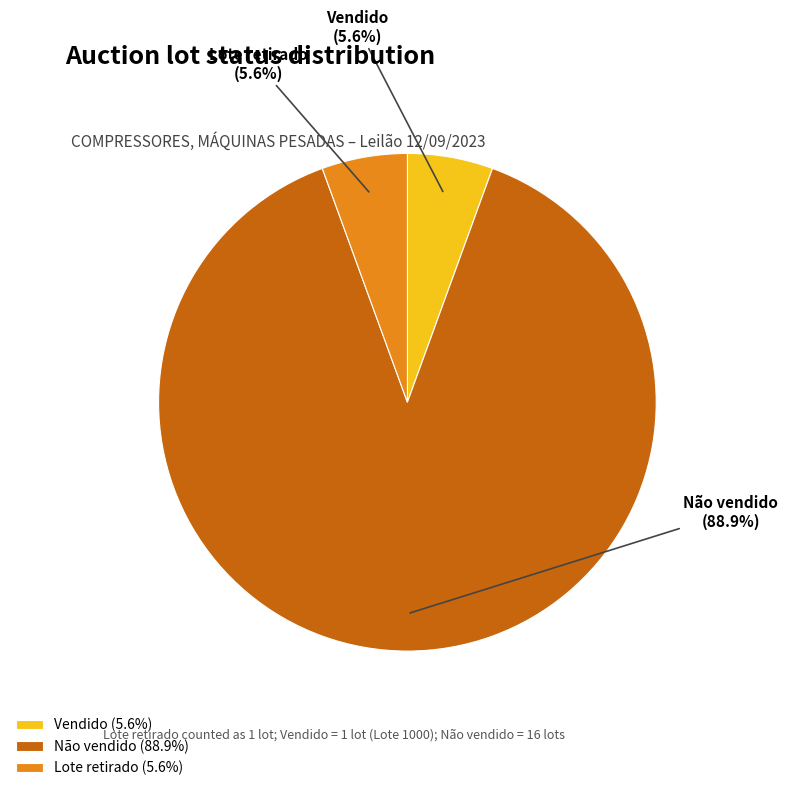

What is the majority slice?

Não vendido (88.9%)